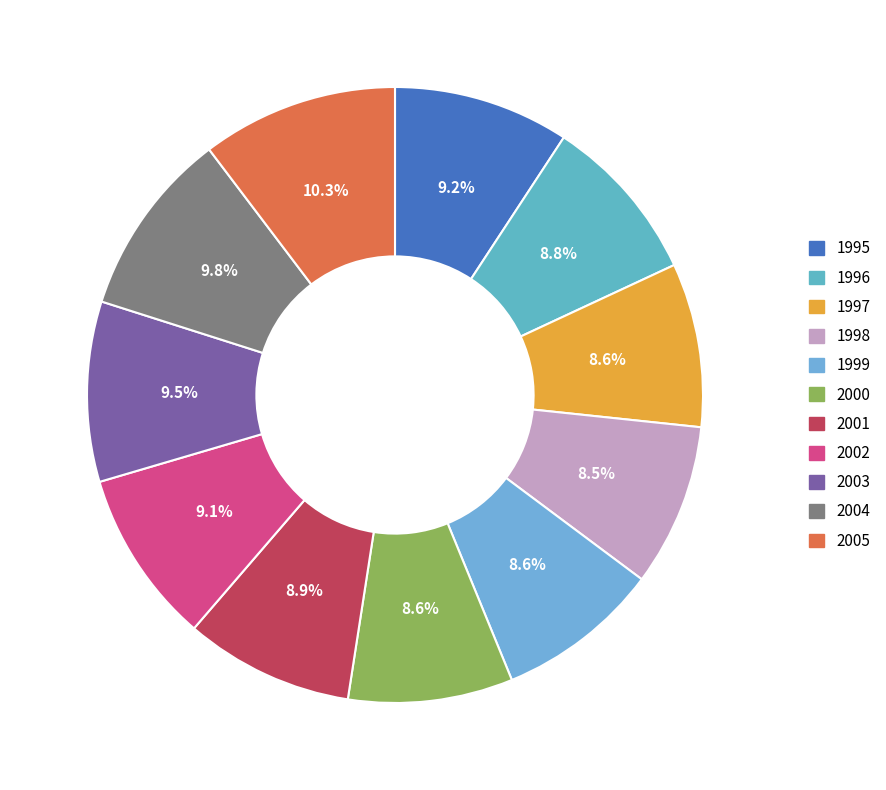

What percentage is the 2002 slice, to the nearest percent?

9%